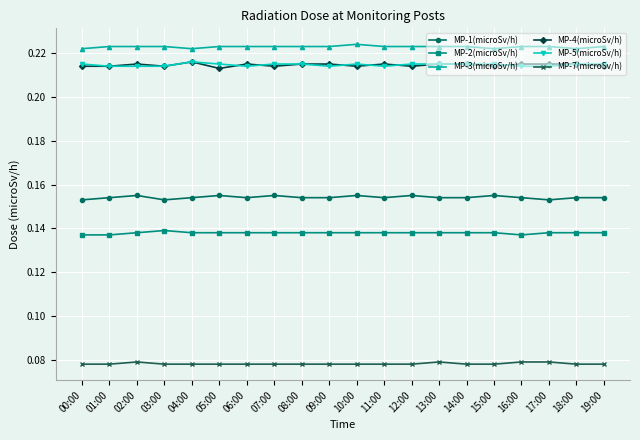

What position from the right is 02:00?

18